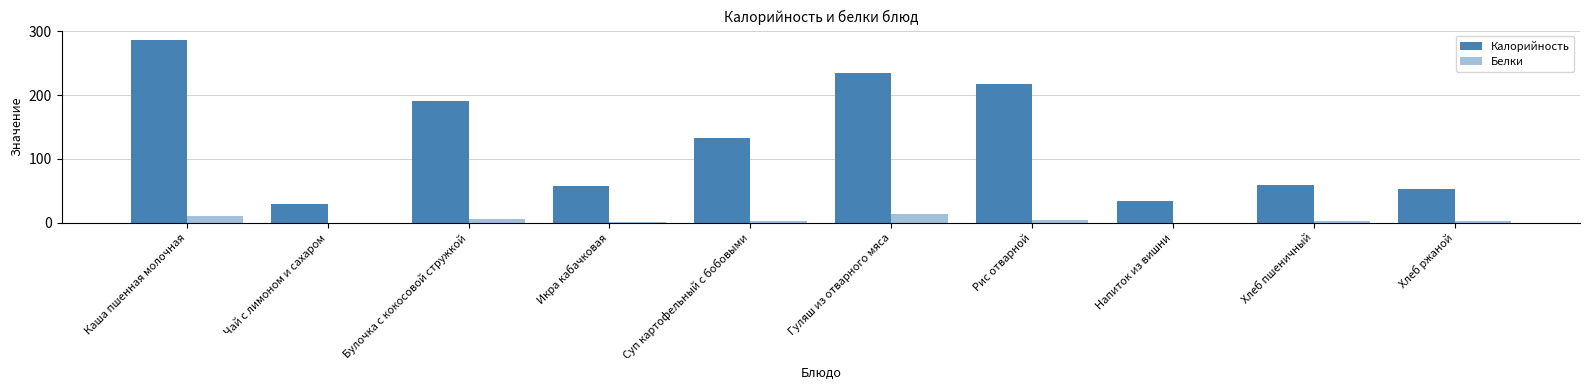

Where is Белки nearest to the value 7?

Булочка с кокосовой стружкой